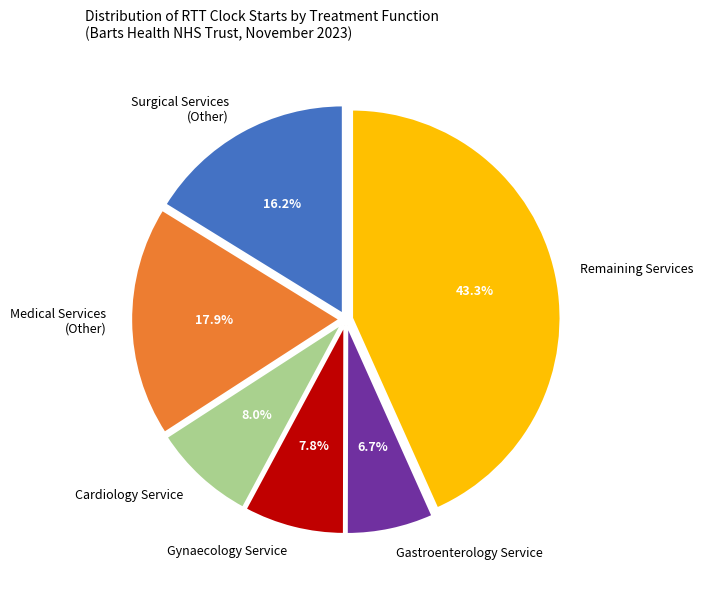

Which has a higher value, Medical Services (Other) or Gynaecology Service?

Medical Services (Other)